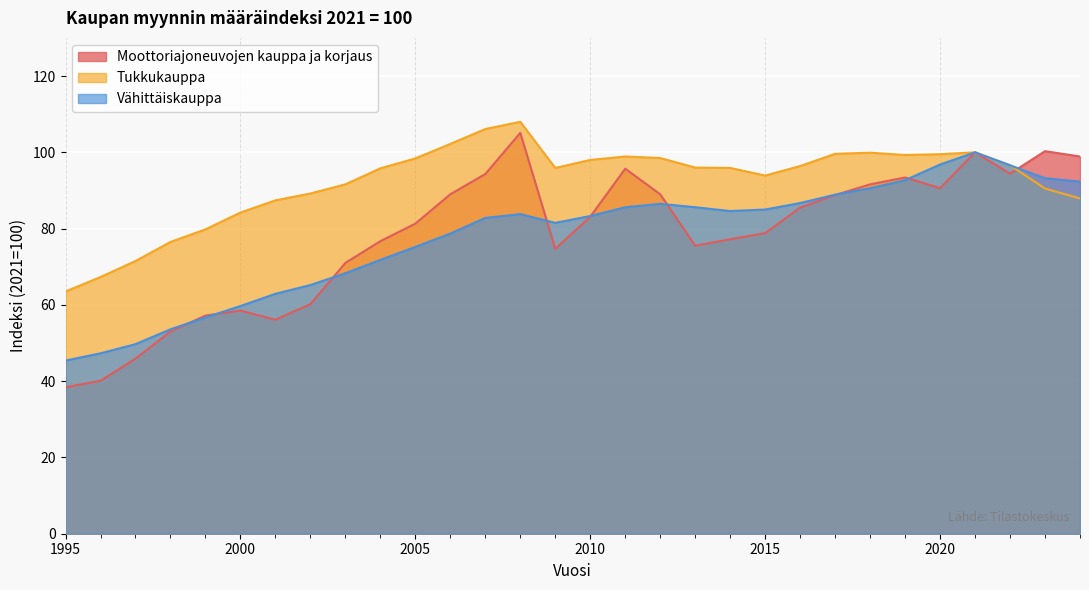

What are all the series names shown in the legend?

Moottoriajoneuvojen kauppa ja korjaus, Tukkukauppa, Vähittäiskauppa